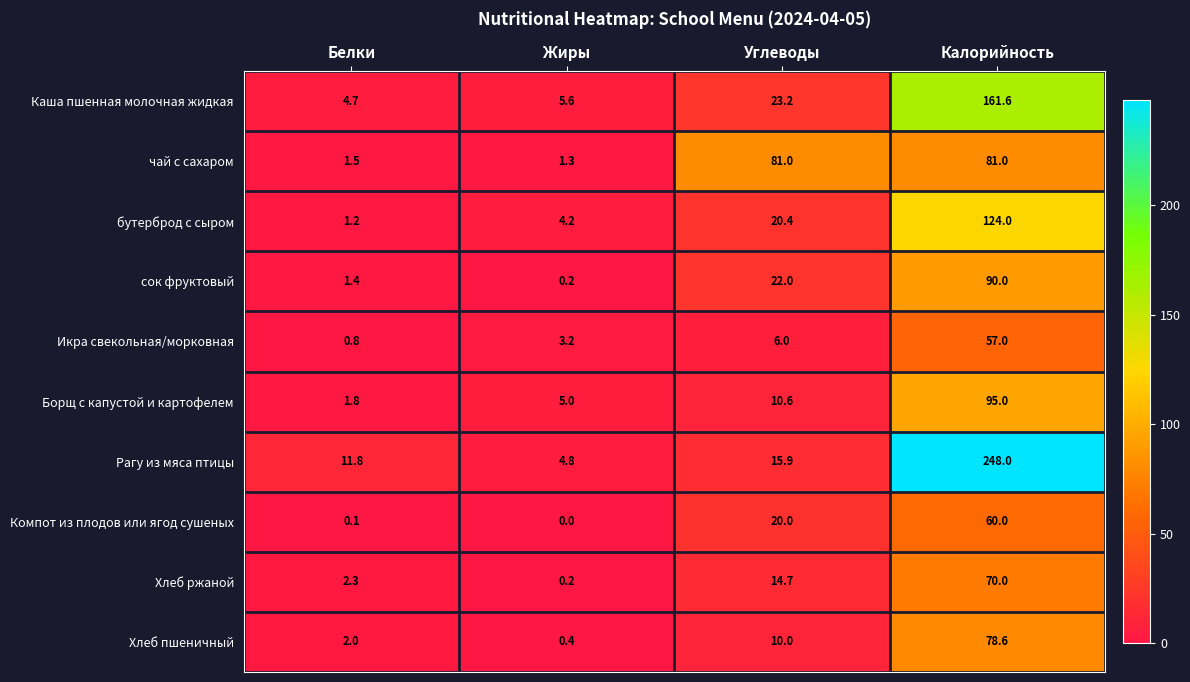

The value of Хлеб ржаной at Калорийность is 70.0. True or false?

True